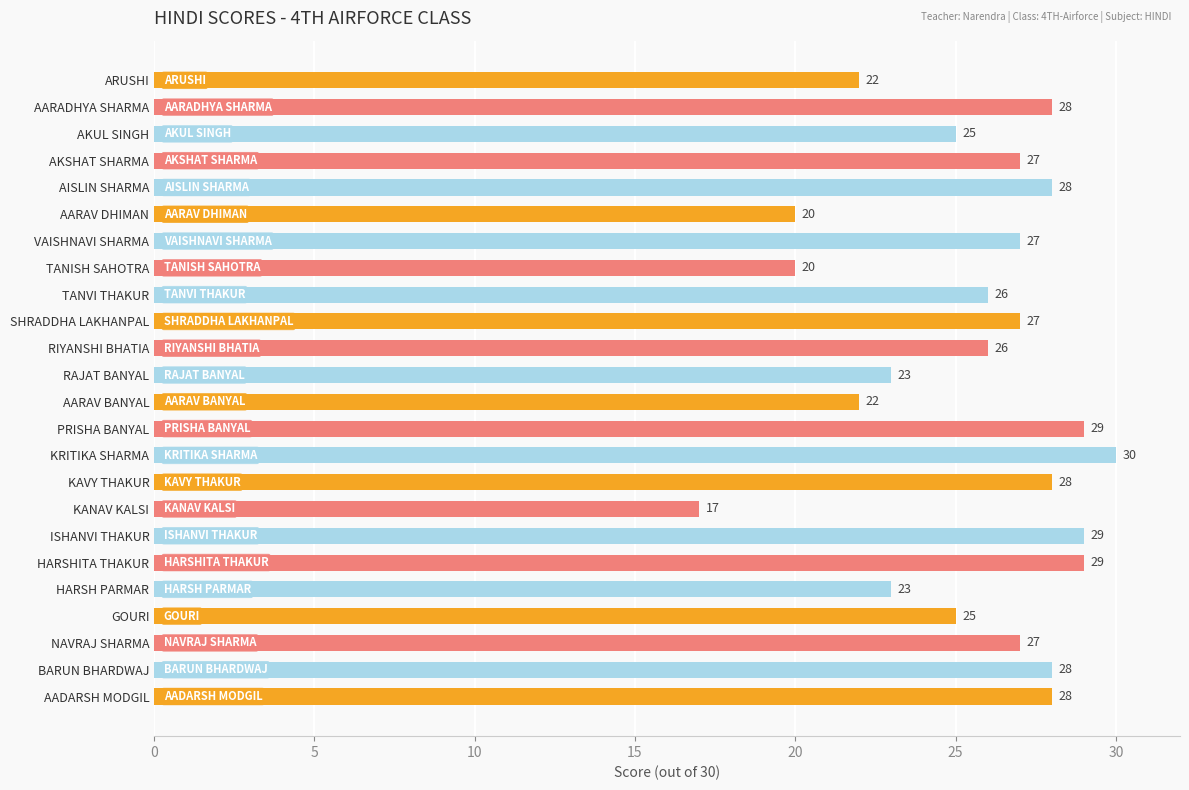

What is the approximate value at AARADHYA SHARMA, to the nearest 5?

30